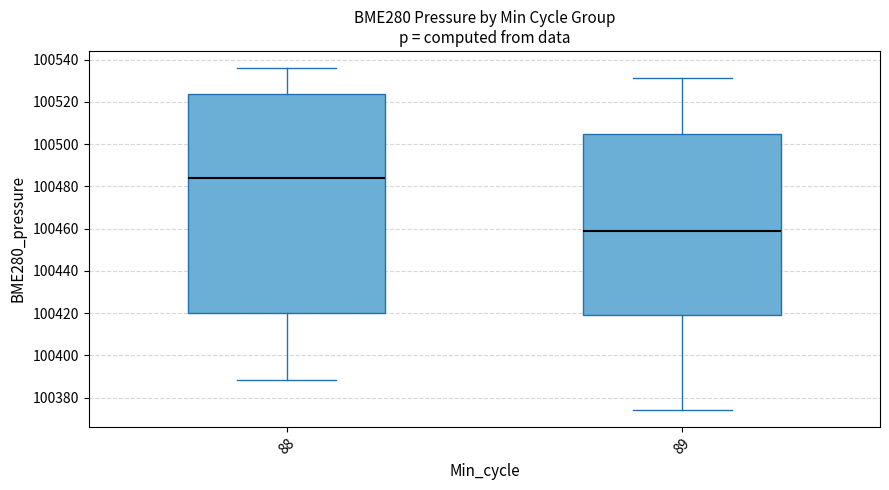

Reading left to right, transcribe this box plot: for each box, give where its median line is, the range the box spans, and where its two whiskers end, as read against the y-axis. The values are not printed on the chart, so give them approximately, as read against the axis.

88: median 100484, box 100420 to 100524, whiskers 100388 to 100536
89: median 100460, box 100420 to 100504, whiskers 100374 to 100532